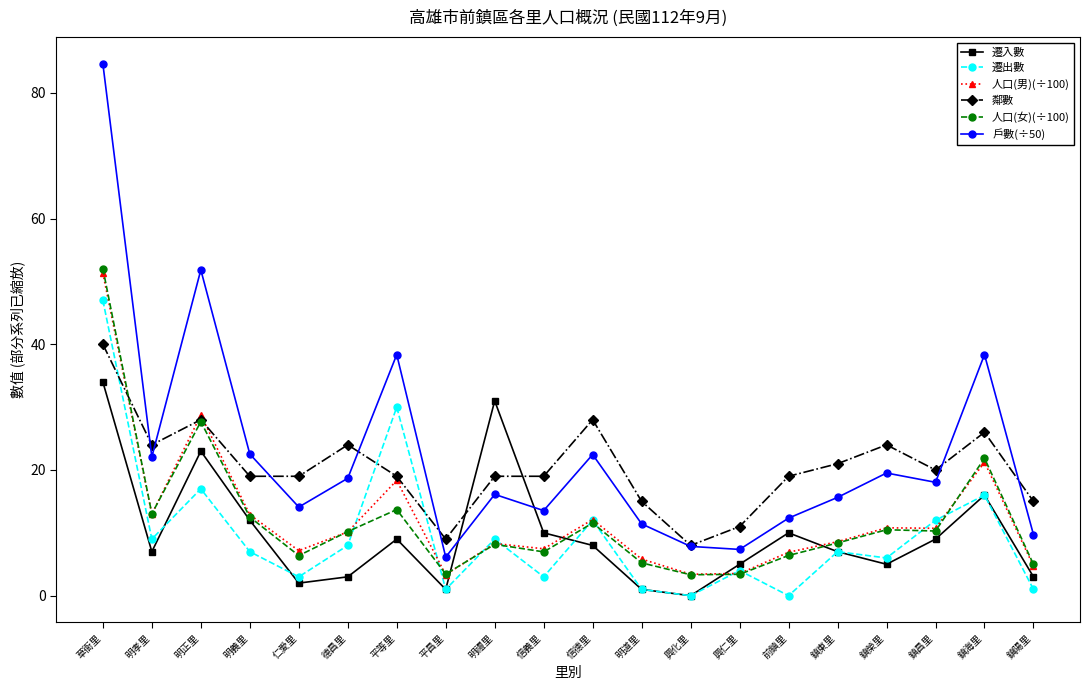

At which category does 遷出數 reach its first local peak?

明正里